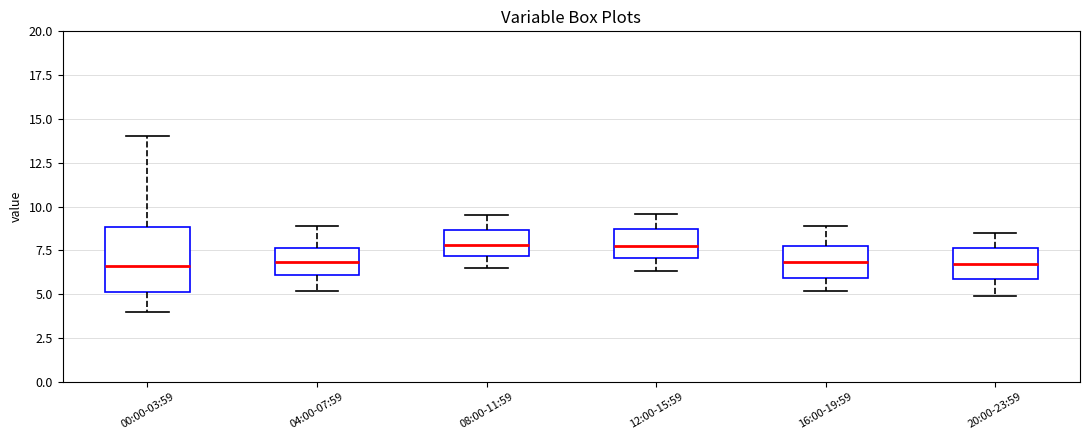

Reading left to right, transcribe this box plot: for each box, give where its median line is, the range the box spans, and where its two whiskers end, as read against the y-axis. The values are not printed on the chart, so give them approximately, as read against the axis.

00:00-03:59: median 6.5, box 5.0 to 9.0, whiskers 4.0 to 14.0
04:00-07:59: median 7.0, box 6.0 to 7.5, whiskers 5.0 to 9.0
08:00-11:59: median 8.0, box 7.0 to 8.5, whiskers 6.5 to 9.5
12:00-15:59: median 8.0, box 7.0 to 8.5, whiskers 6.5 to 9.5
16:00-19:59: median 7.0, box 6.0 to 7.5, whiskers 5.0 to 9.0
20:00-23:59: median 7.0, box 6.0 to 7.5, whiskers 5.0 to 8.5